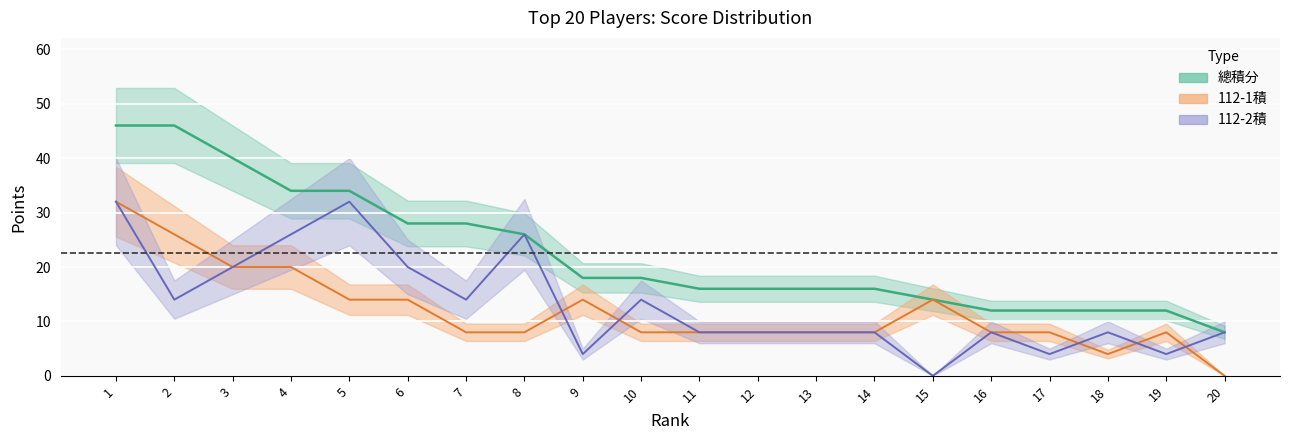

List the labels in order of 112-2積 value, largest first.

1, 5, 4, 8, 3, 6, 2, 7, 10, 11, 12, 13, 14, 16, 18, 20, 9, 17, 19, 15